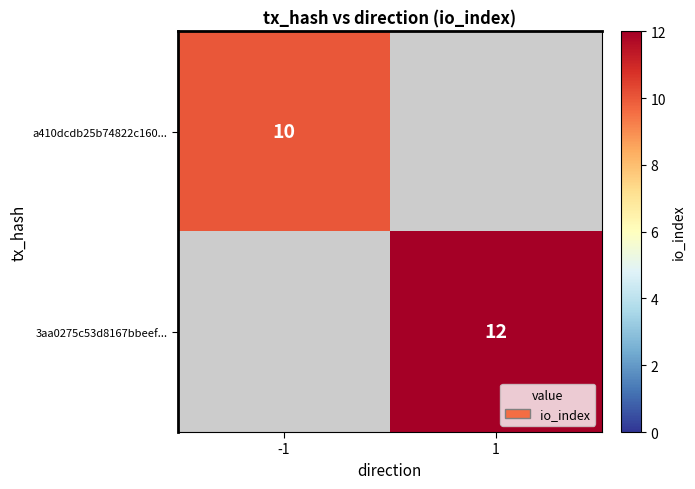

Is it true that a410dcdb25b74822c160... equals 10 at -1?

True